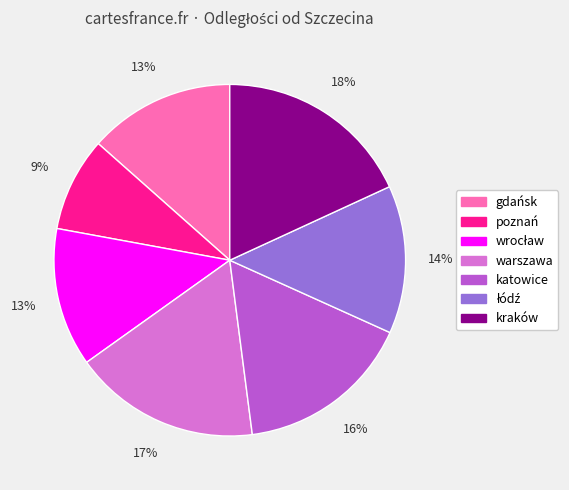

Which category has the biggest portion of the pie?

kraków